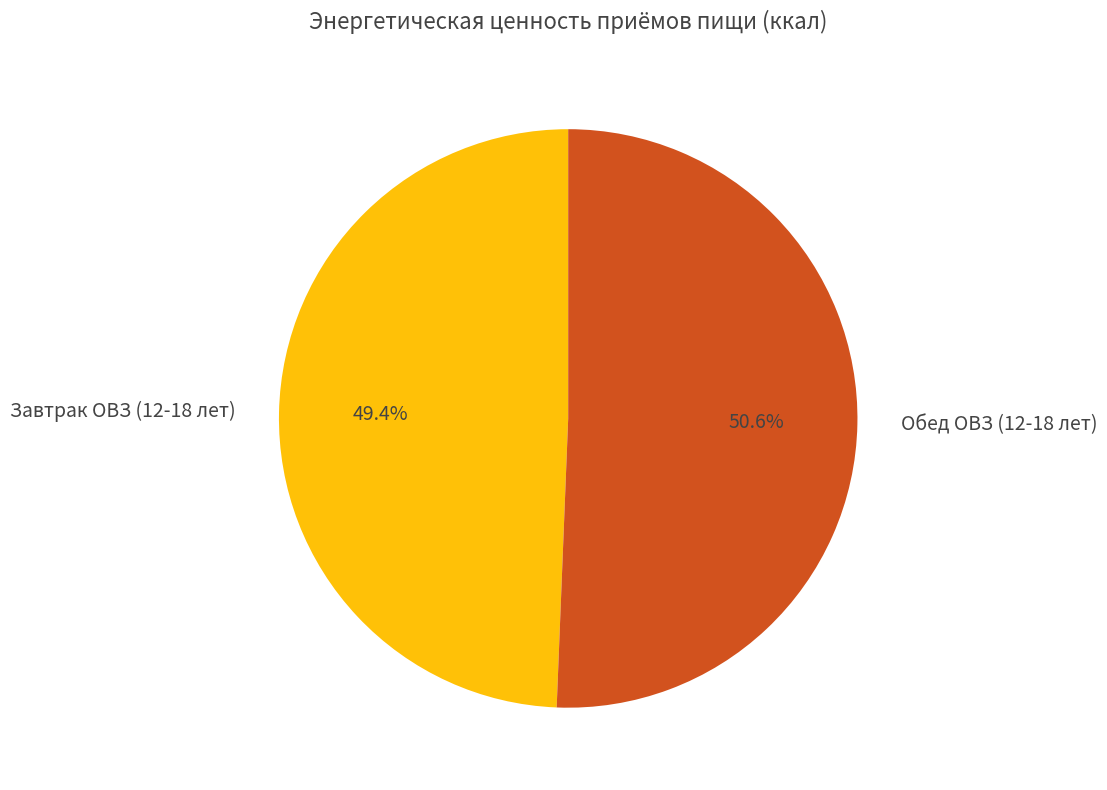

Is it true that Завтрак ОВЗ (12-18 лет) is 49% of the pie?

True